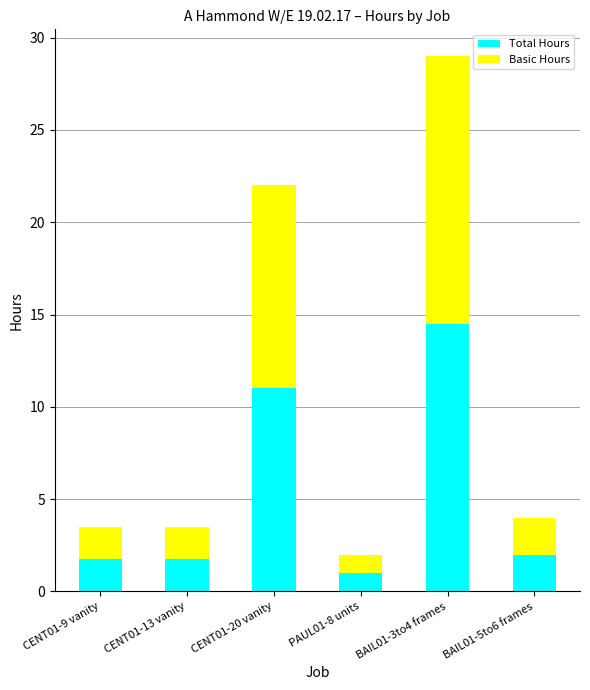

Reading left to right, list the values for the Total Hours series.

1.8	1.8	11.0	1.0	14.5	2.0